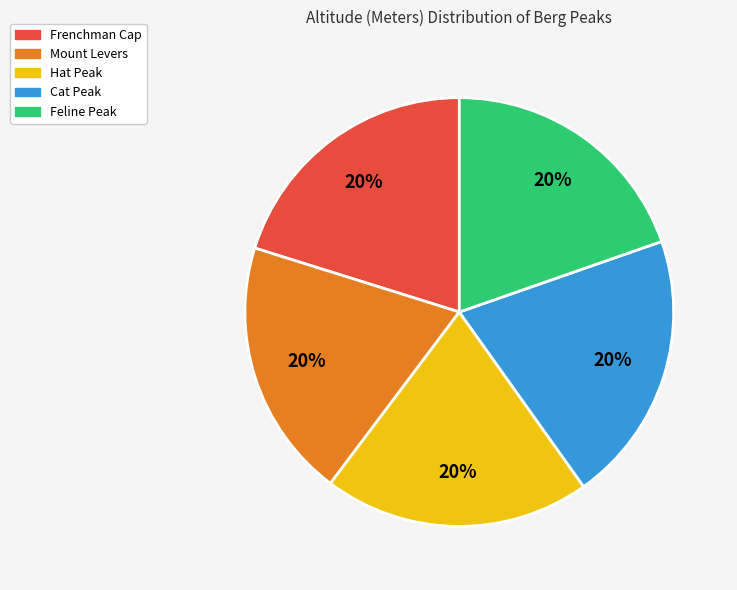

To the nearest percent, what portion does Frenchman Cap represent?

20%